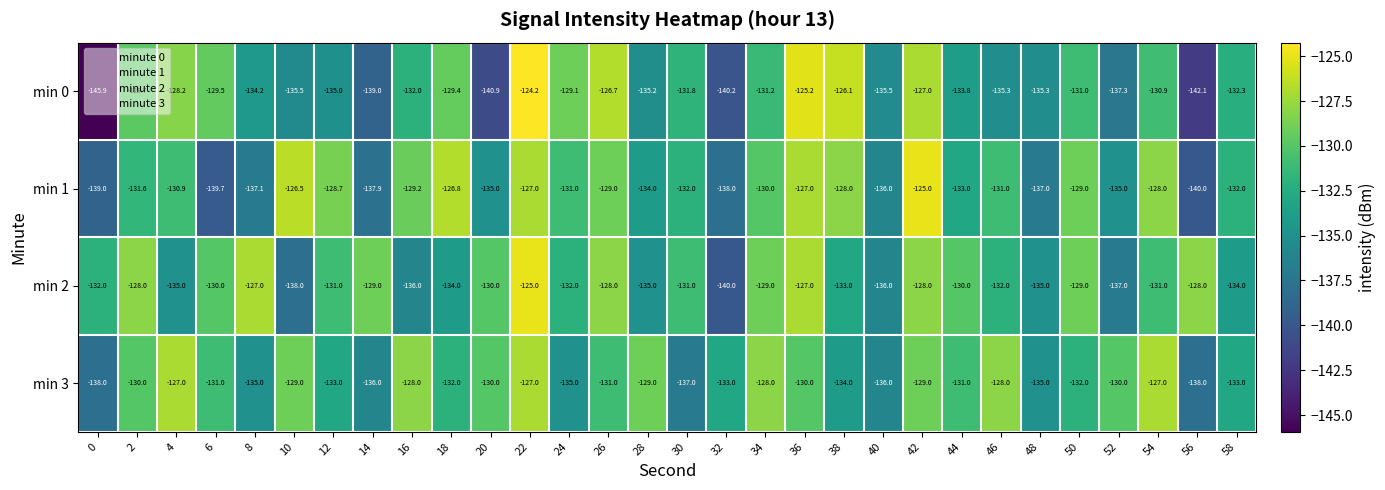

At which category is the sum across all series the highest?

22